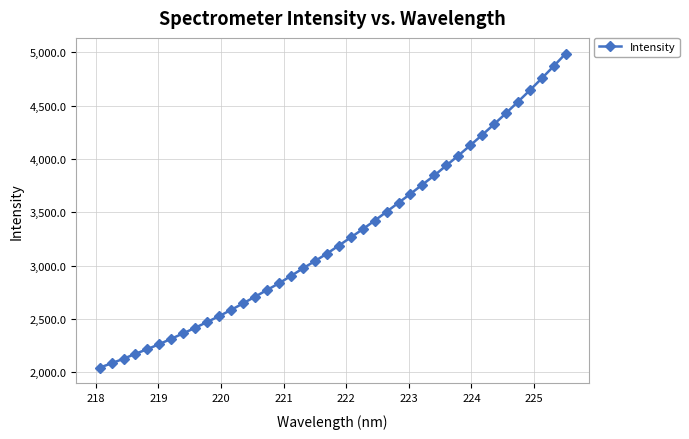

Does the chart display data point markers on the line(s)?

Yes